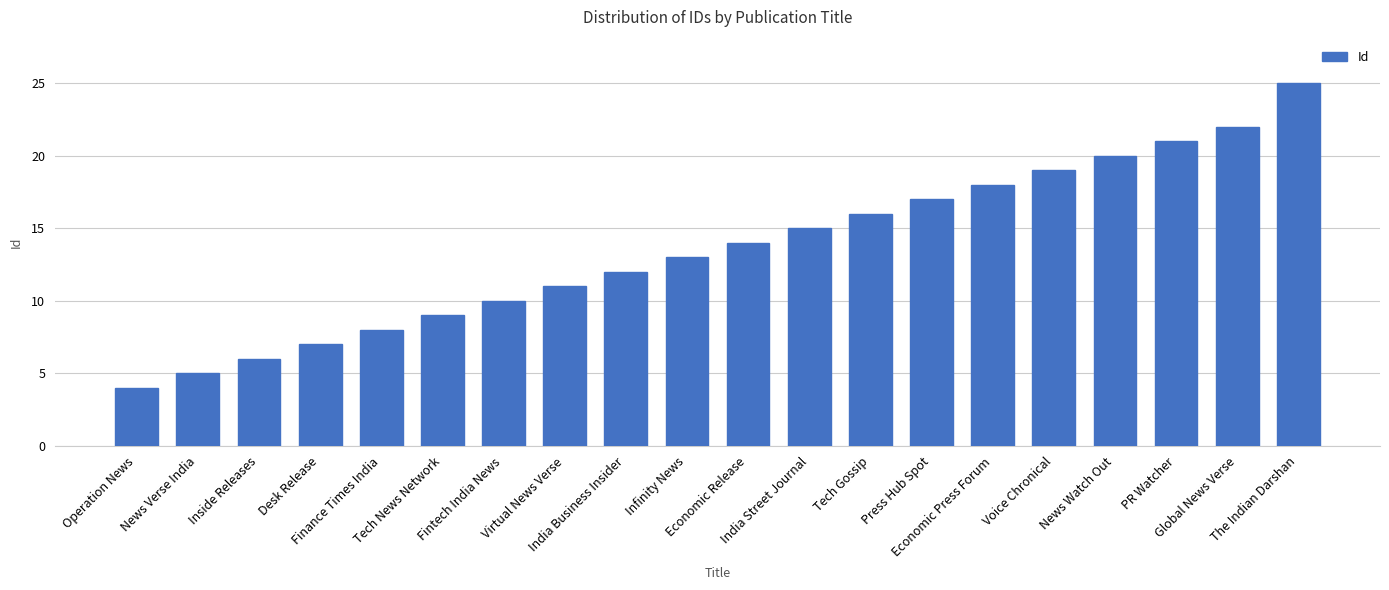

What is the average value?

14